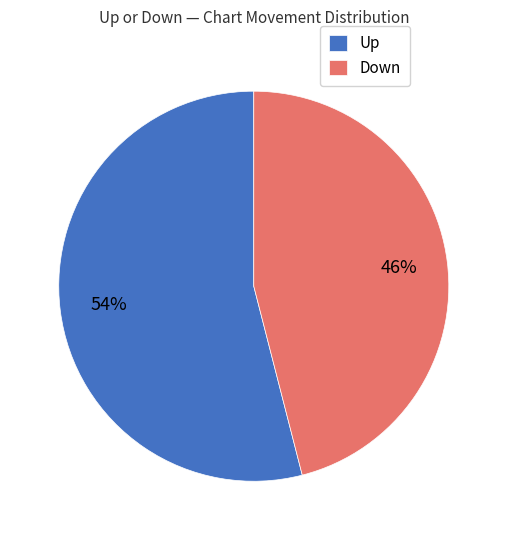

How many slices are in this pie chart?

2